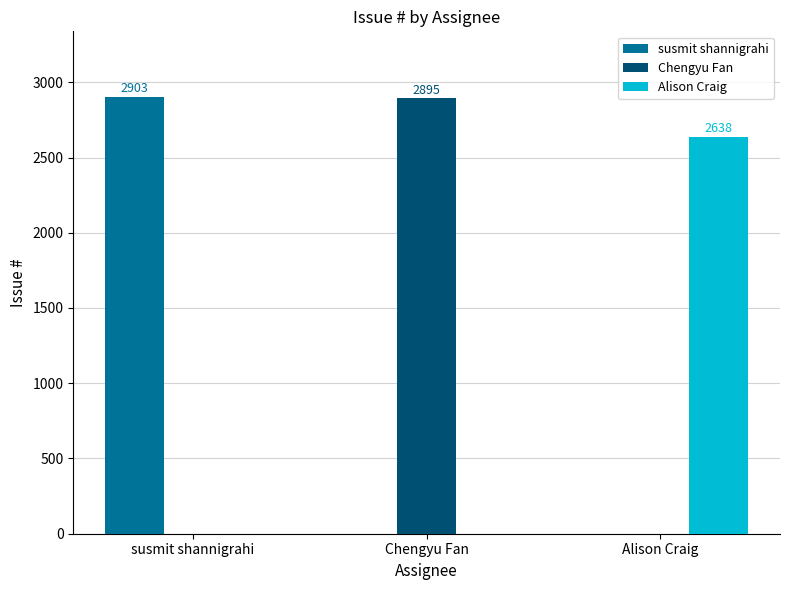

Reading right to left, transcribe all the data shown in this chart.

susmit shannigrahi: Alison Craig=0	Chengyu Fan=0	susmit shannigrahi=2903
Chengyu Fan: Alison Craig=0	Chengyu Fan=2895	susmit shannigrahi=0
Alison Craig: Alison Craig=2638	Chengyu Fan=0	susmit shannigrahi=0